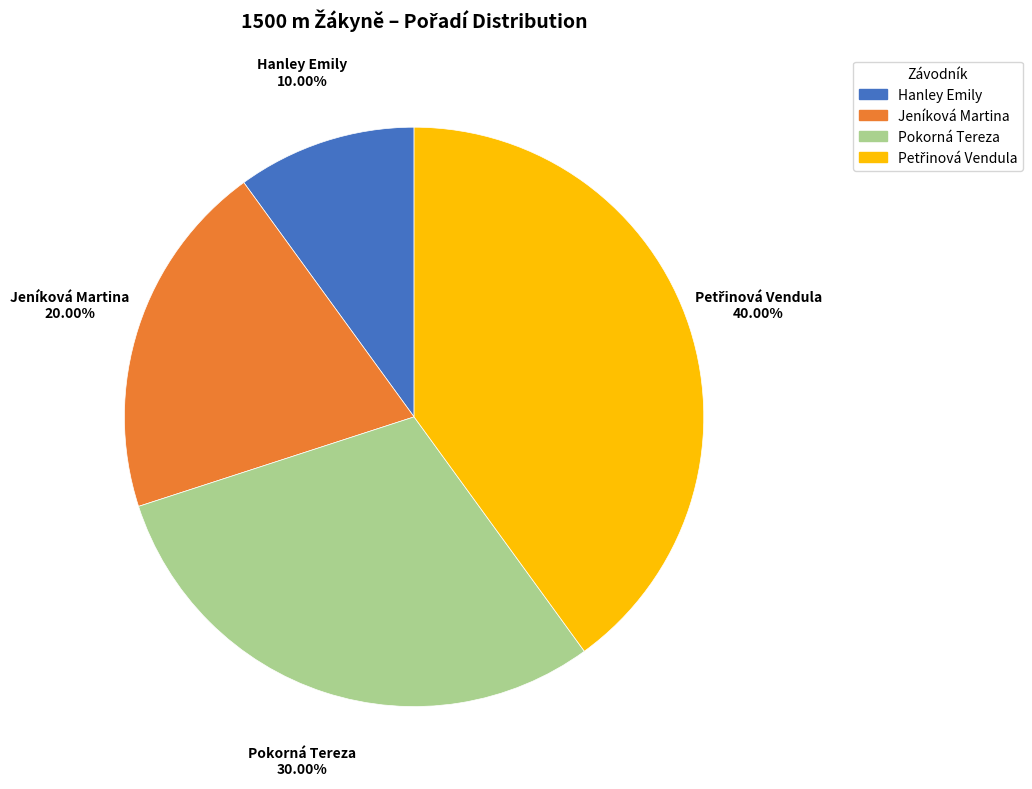

How many slices are in this pie chart?

4